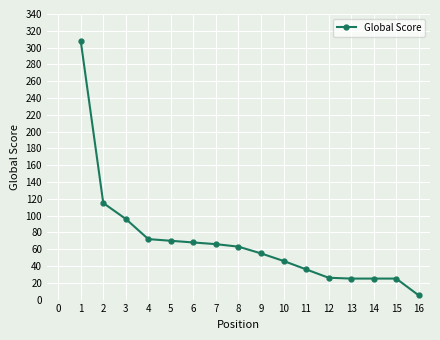

Which label corresponds to the smallest value in the chart?

16